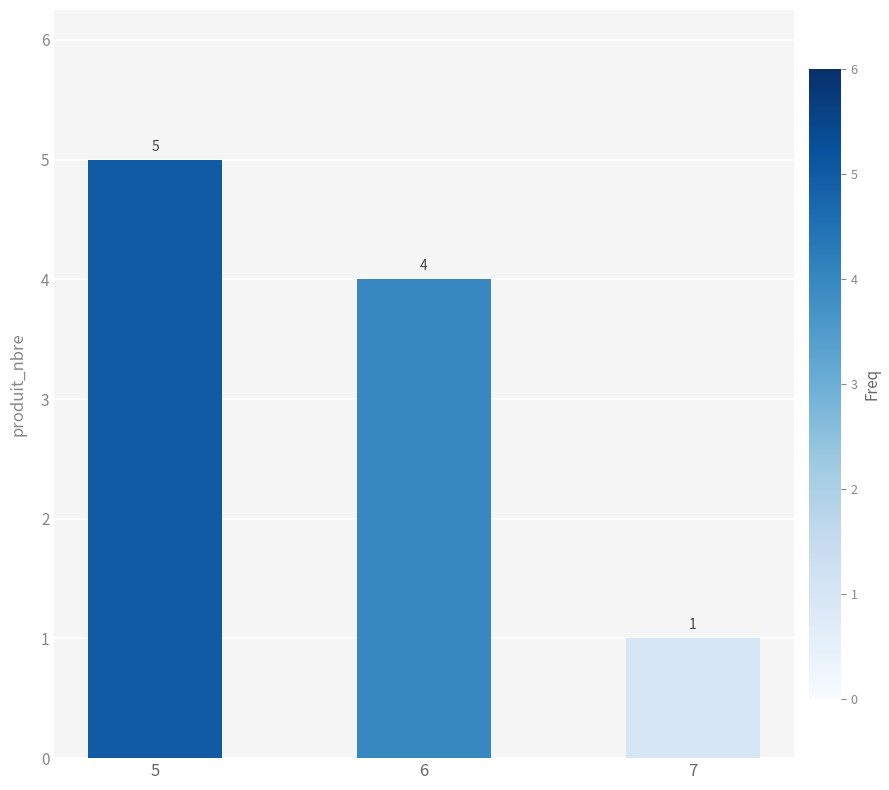

What is the difference between the maximum and minimum values?

4